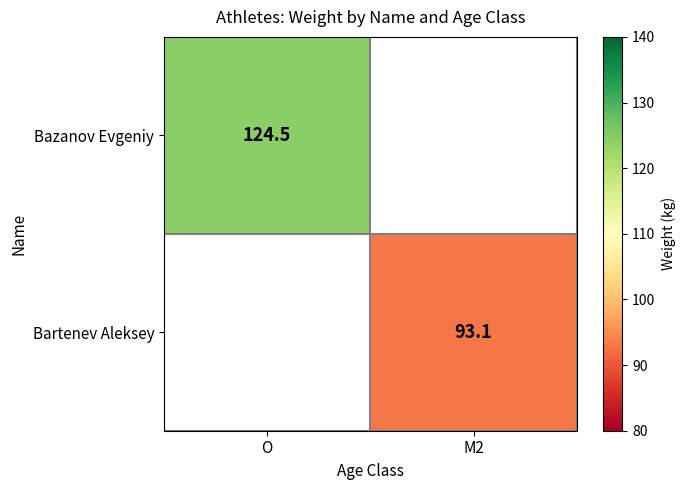

The Bazanov Evgeniy series shows 162.1 at O. True or false?

False